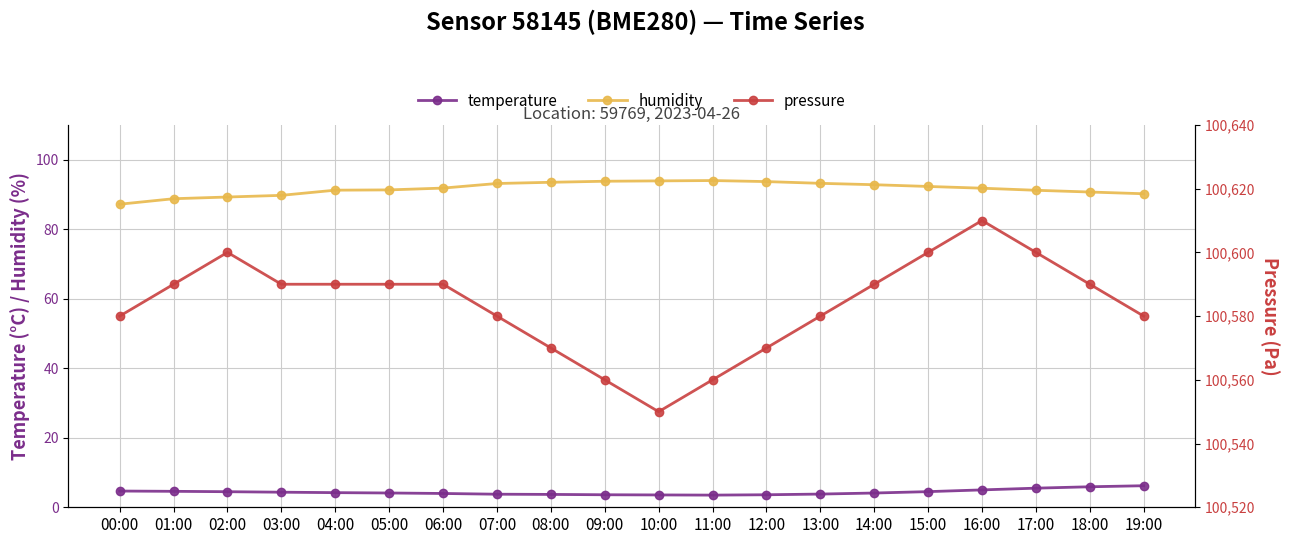

Which label corresponds to the largest value in the chart?

16:00